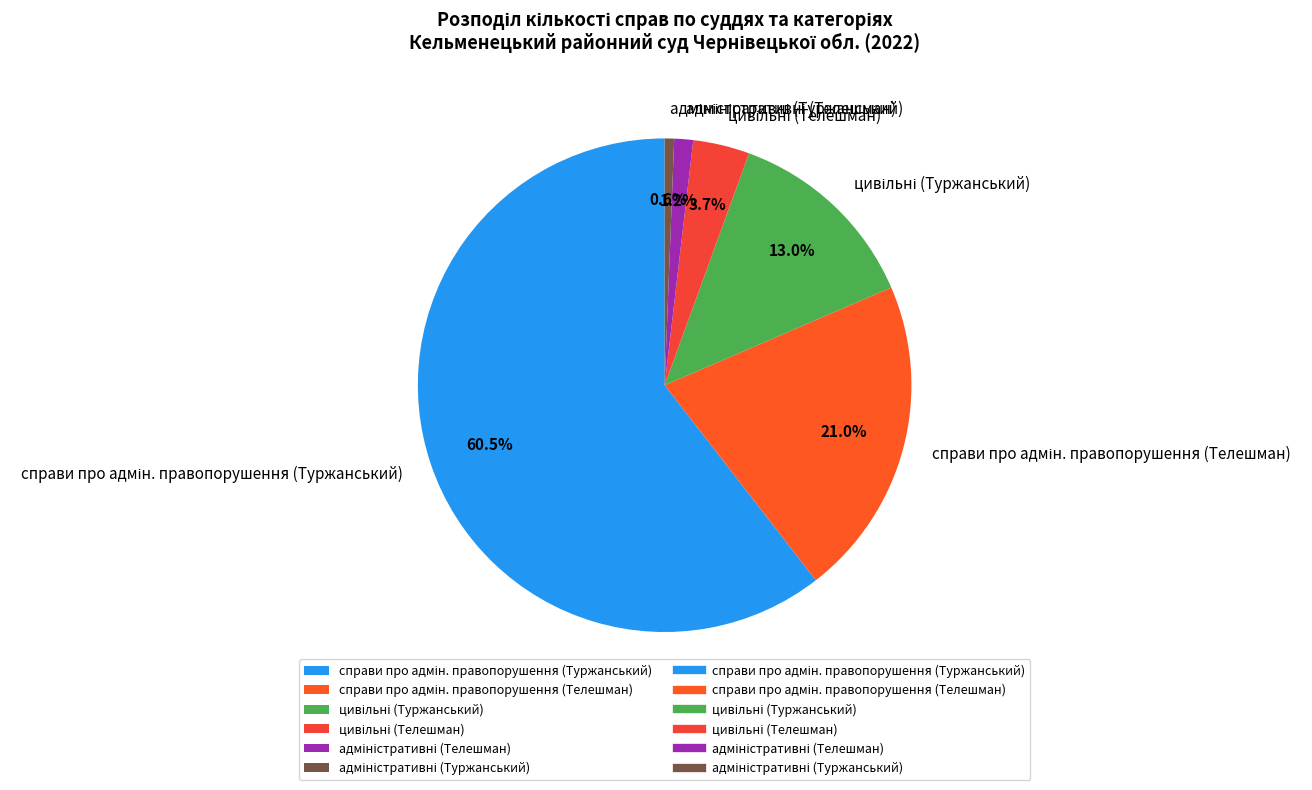

Is there a majority slice in this chart?

Yes